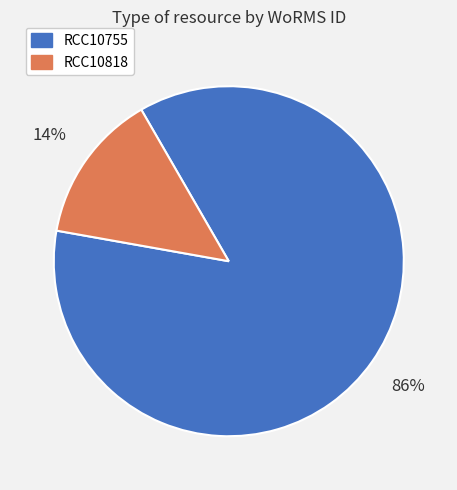

To the nearest percent, what is the combined percentage of RCC10818 and RCC10755?

100%